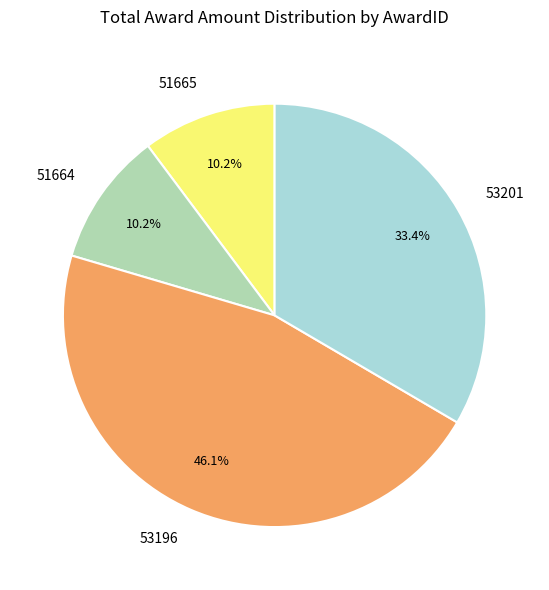

To the nearest percent, what is the difference between the largest and smallest slice percentages?

36%